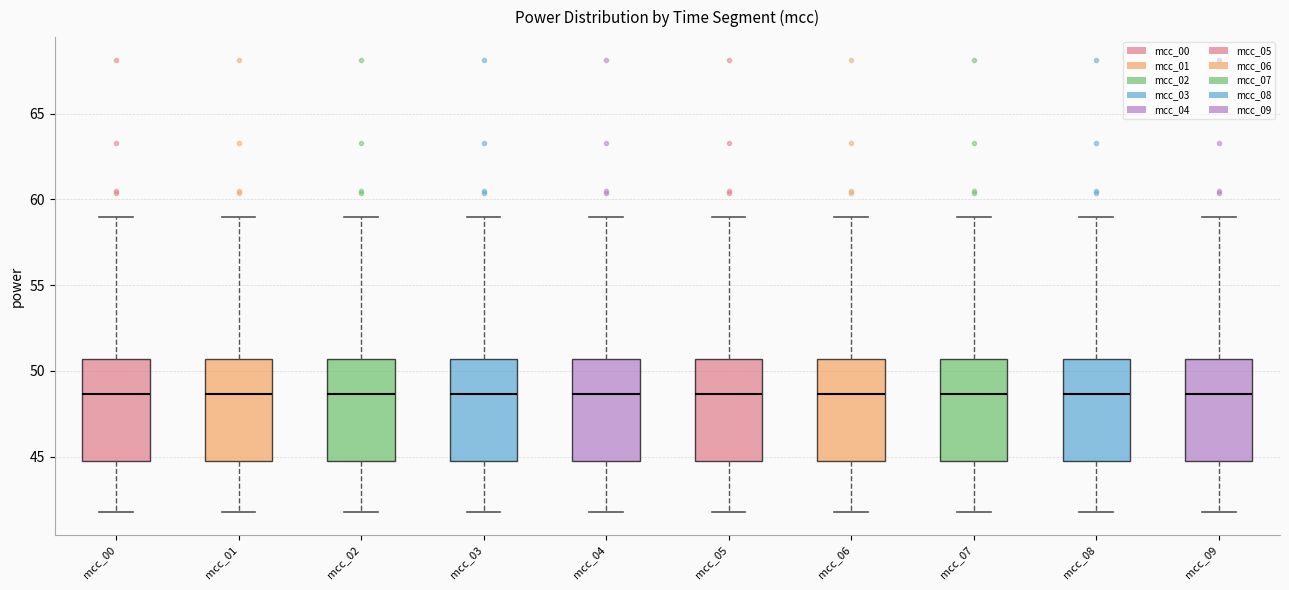

Where does the lower whisker of the box for mcc_05 end on the y-axis? The values are not printed on the chart, so give them approximately, as read against the axis.

42.0